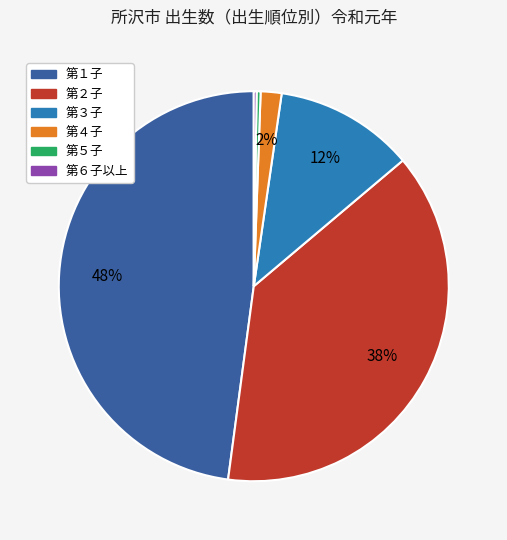

Which has a higher value, 第１子 or 第２子?

第１子